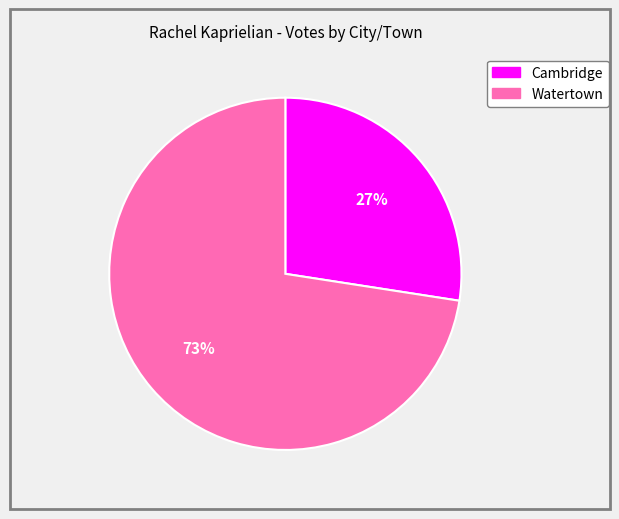

Do Watertown and Cambridge together represent more than half of the pie?

Yes